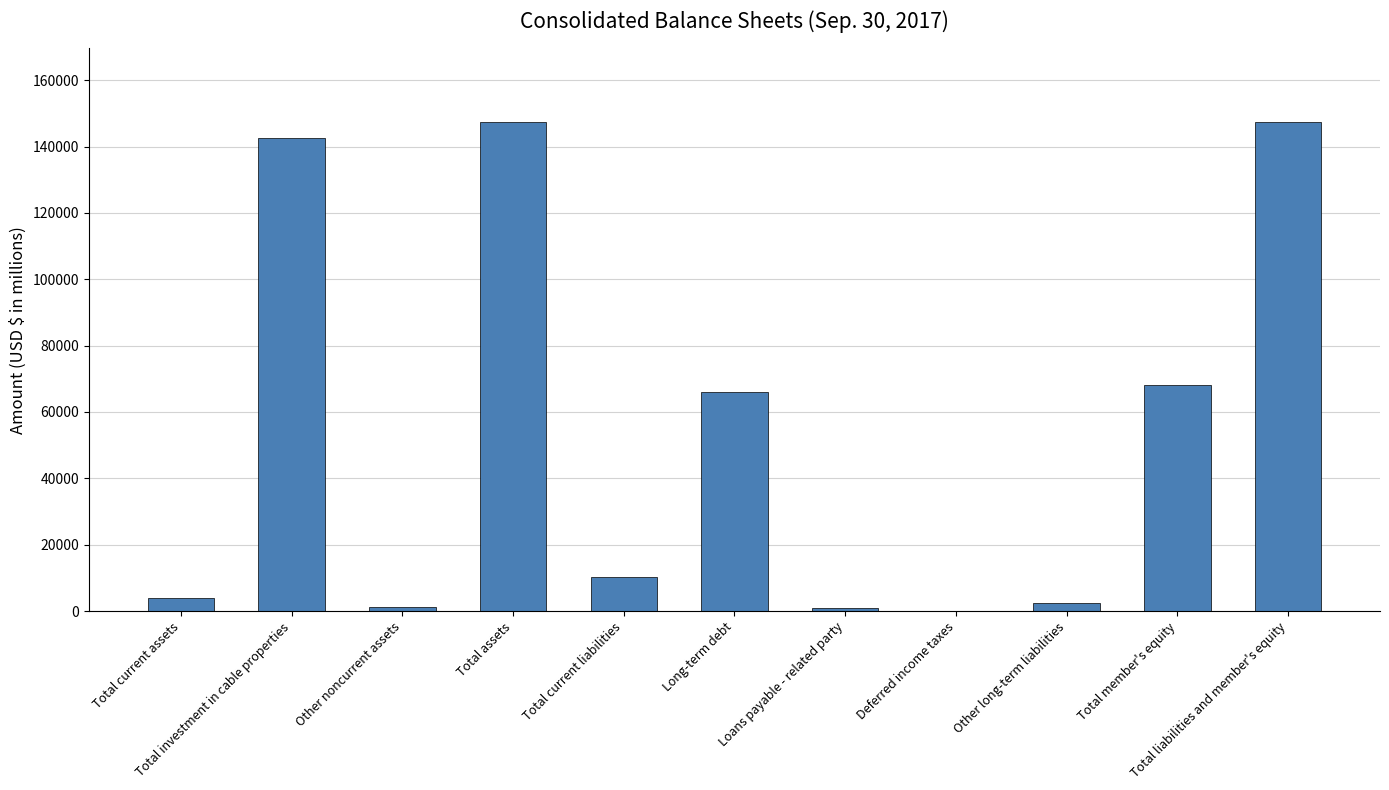

What is the greatest value displayed?

147462